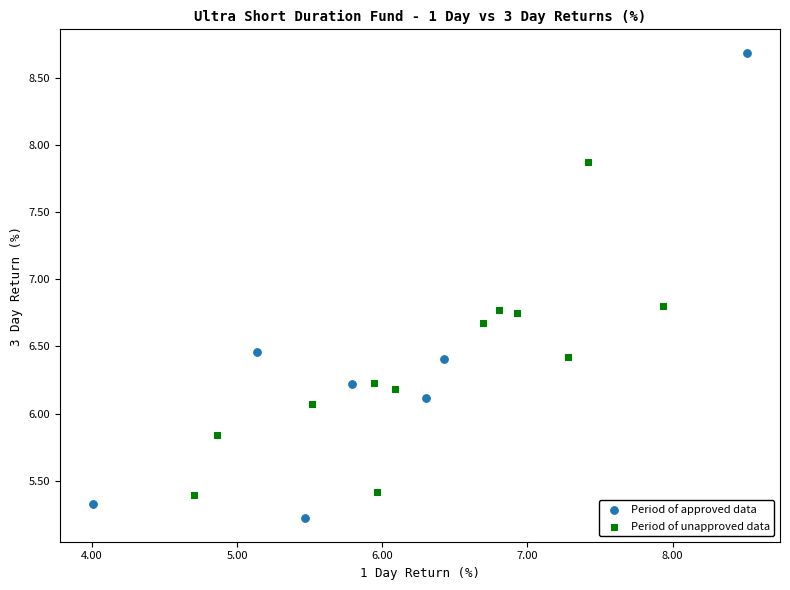

Which series has the widest spread of Y values?

Period of approved data